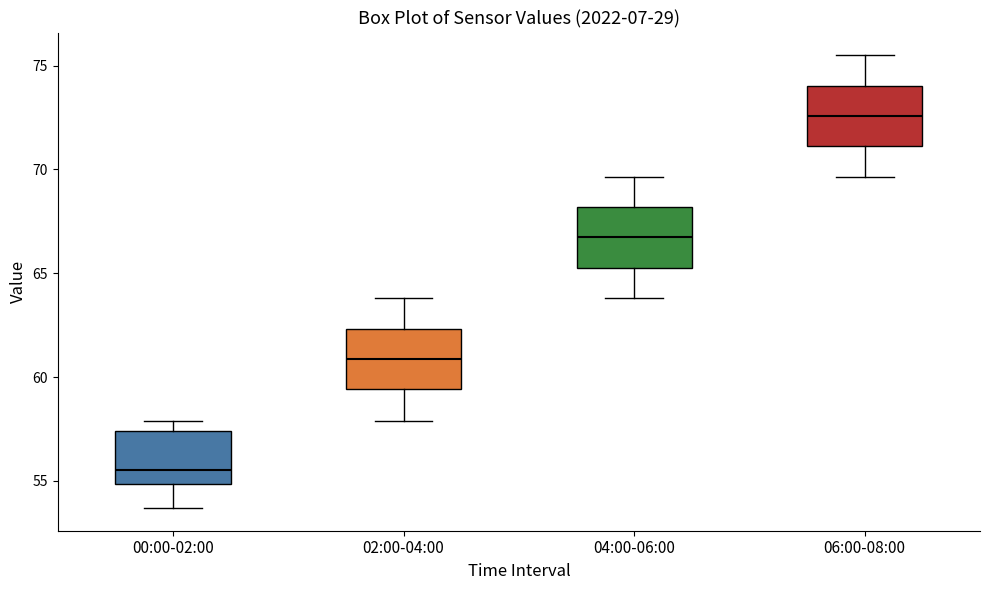

Reading left to right, read every box against the y-axis: the position of its median line, the range the box covers, and the ends of its whiskers. The values are not printed on the chart, so give them approximately, as read against the axis.

00:00-02:00: median 55.5, box 55.0 to 57.5, whiskers 53.5 to 58.0
02:00-04:00: median 61.0, box 59.5 to 62.5, whiskers 58.0 to 64.0
04:00-06:00: median 66.5, box 65.5 to 68.0, whiskers 64.0 to 69.5
06:00-08:00: median 72.5, box 71.0 to 74.0, whiskers 69.5 to 75.5